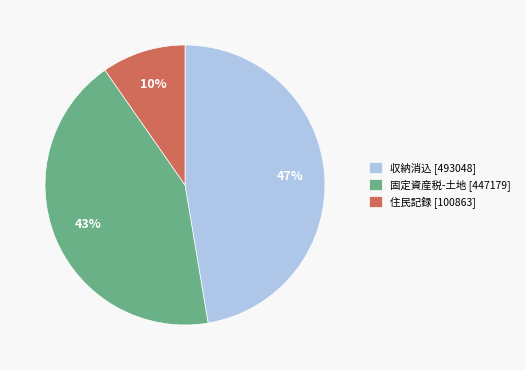

True or false: 収納消込 [493048] accounts for 38% of the total.

False